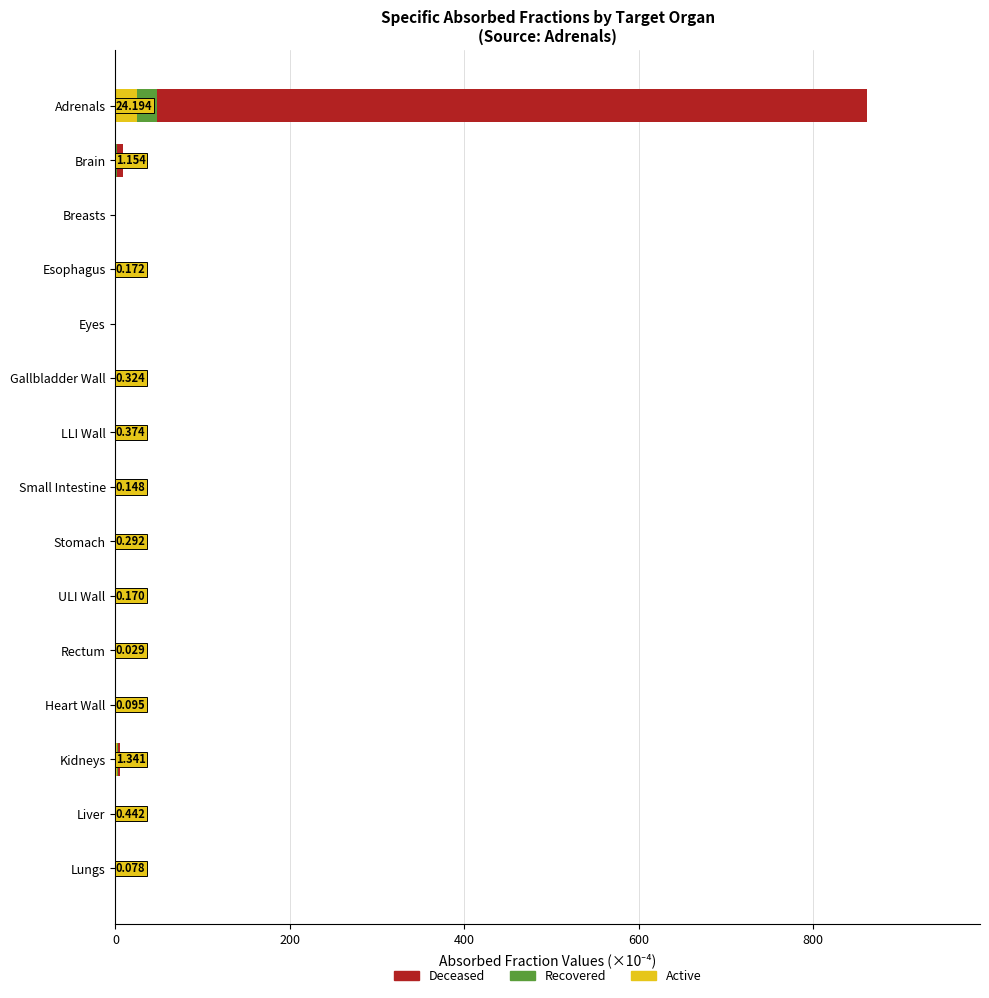

At which category is the sum across all series the highest?

Adrenals